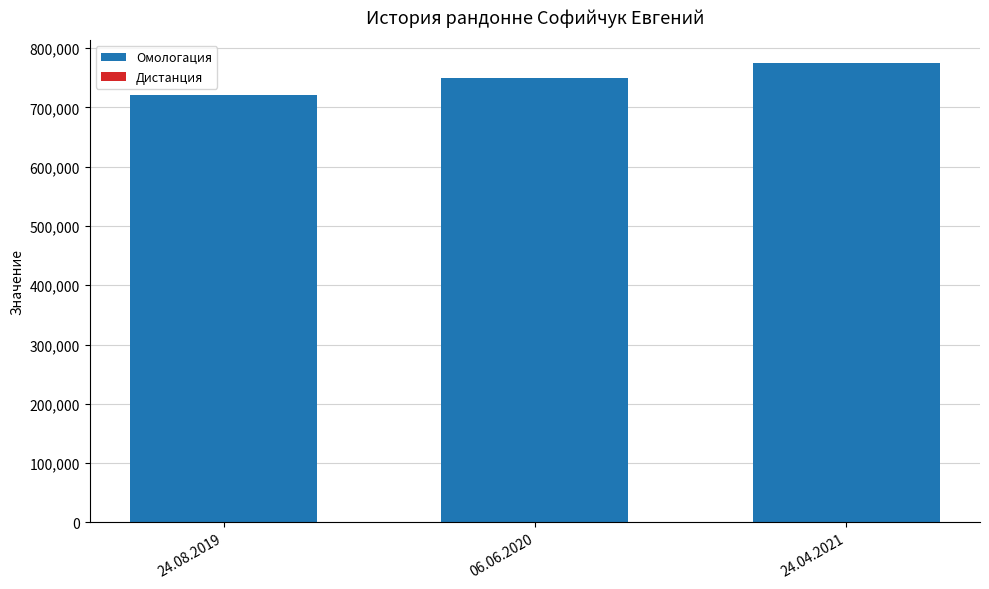

What is the sum of all Омологация values?

2245594